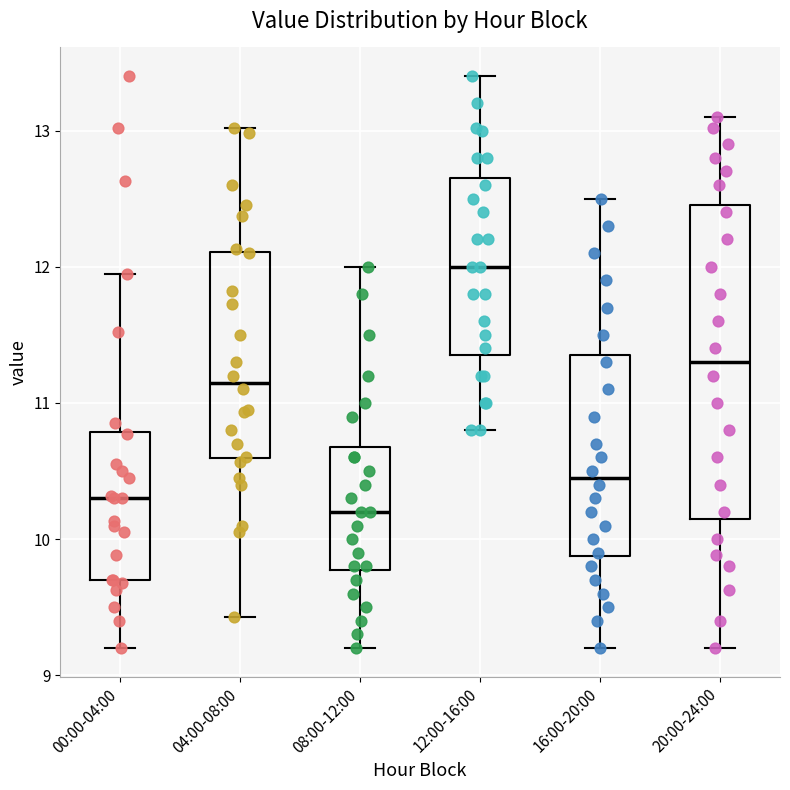

Which box's median line is the highest?

12:00-16:00